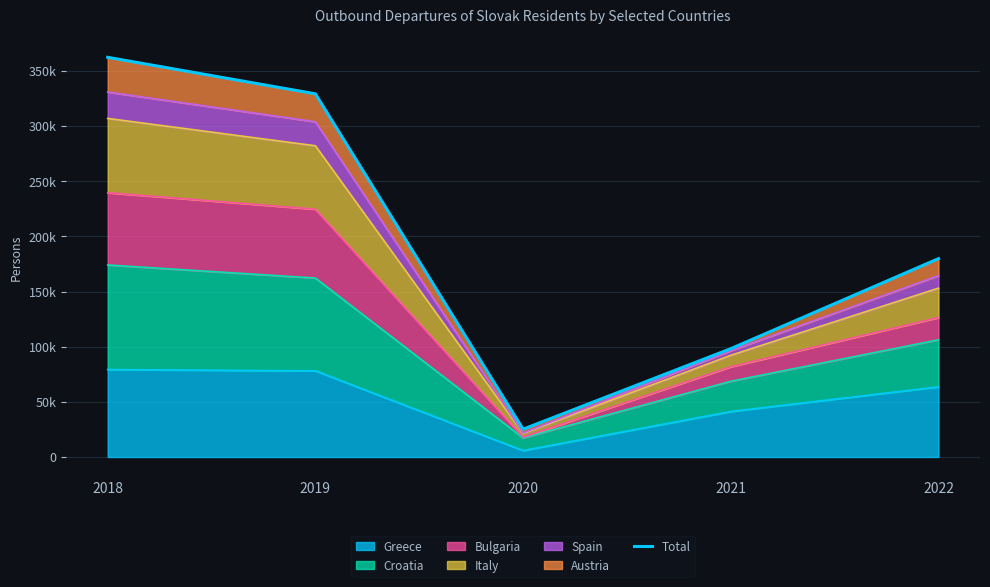

Which category has the highest value across all series?

2018